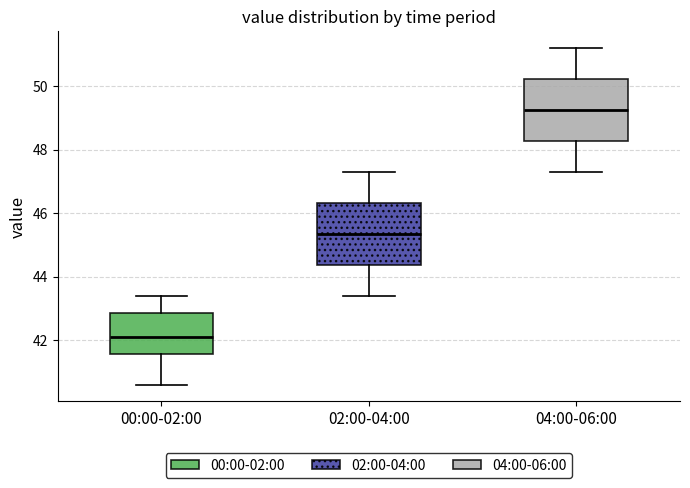

Reading left to right, transcribe this box plot: for each box, give where its median line is, the range the box spans, and where its two whiskers end, as read against the y-axis. The values are not printed on the chart, so give them approximately, as read against the axis.

00:00-02:00: median 42.2, box 41.6 to 42.8, whiskers 40.6 to 43.4
02:00-04:00: median 45.4, box 44.4 to 46.4, whiskers 43.4 to 47.4
04:00-06:00: median 49.2, box 48.2 to 50.2, whiskers 47.4 to 51.2